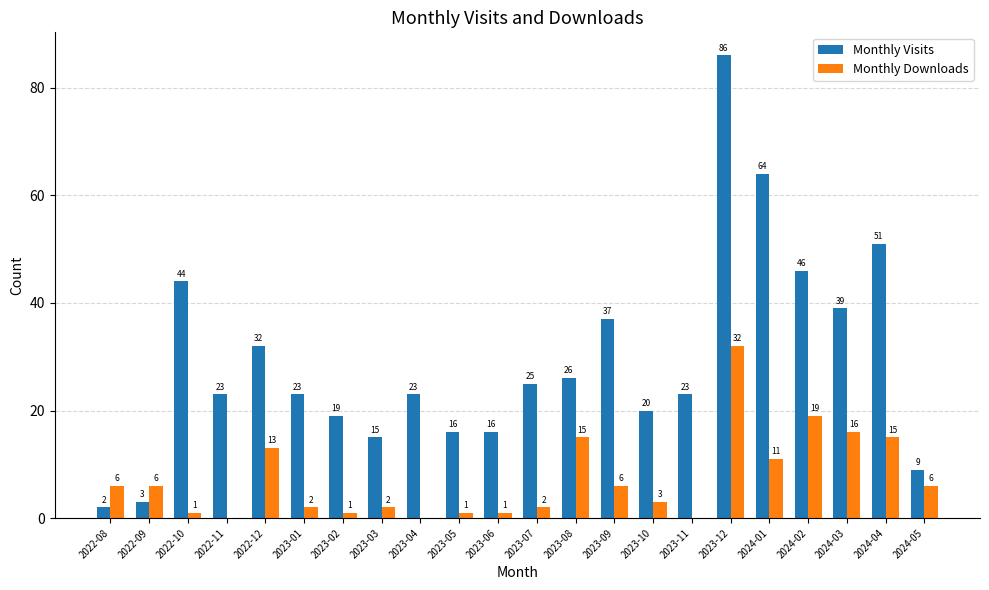

Which series has the widest spread of values?

Monthly Visits